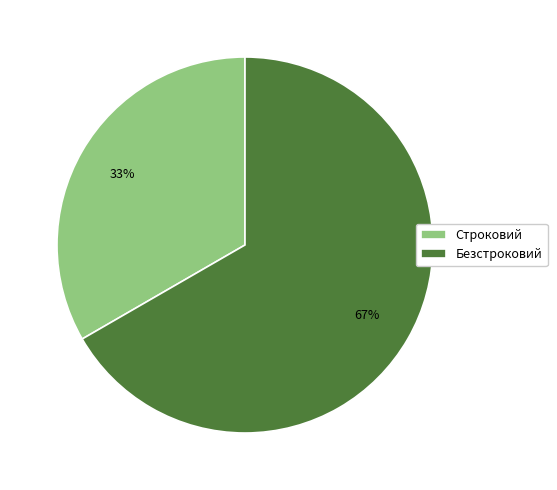

True or false: Безстроковий accounts for 67% of the total.

True